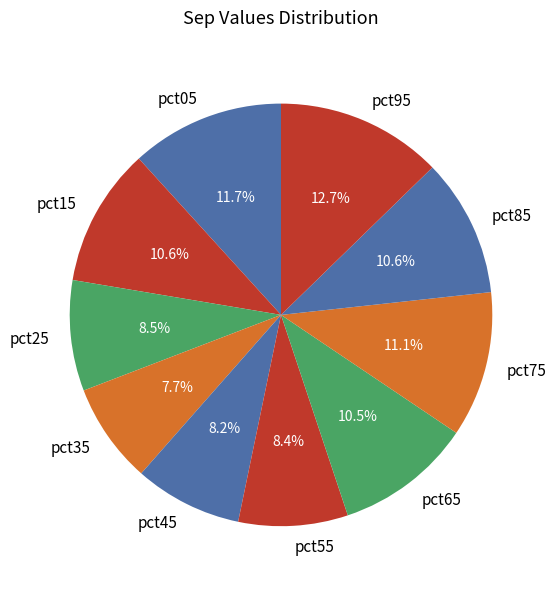

To the nearest percent, what is the combined percentage of pct25 and pct95?

21%